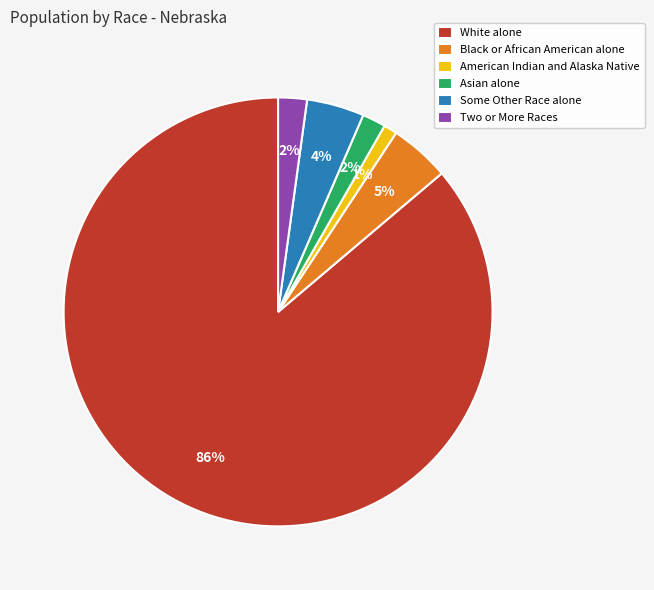

Which has a higher value, Asian alone or Some Other Race alone?

Some Other Race alone